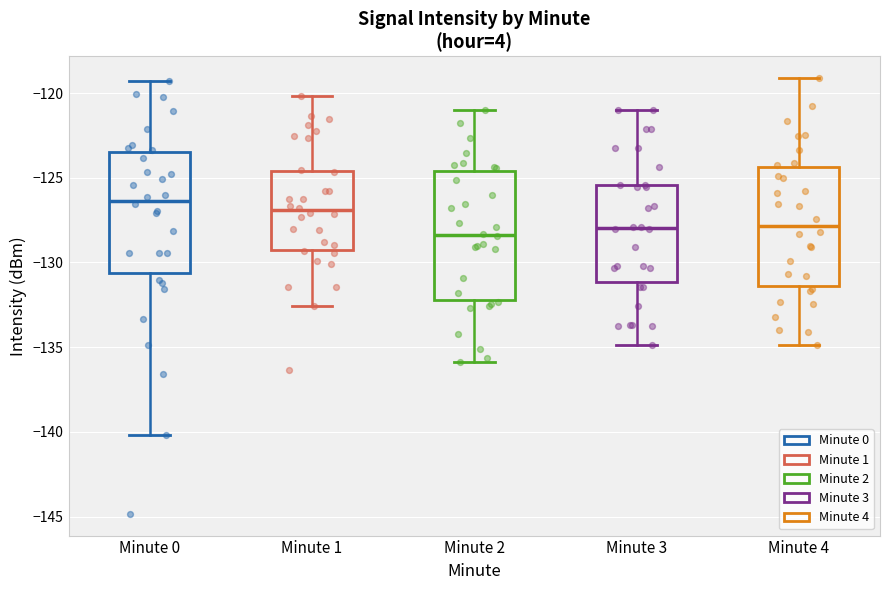

Reading left to right, transcribe this box plot: for each box, give where its median line is, the range the box spans, and where its two whiskers end, as read against the y-axis. The values are not printed on the chart, so give them approximately, as read against the axis.

Minute 0: median -126.5, box -130.5 to -123.5, whiskers -140.0 to -119.5
Minute 1: median -127.0, box -129.0 to -124.5, whiskers -132.5 to -120.0
Minute 2: median -128.5, box -132.0 to -124.5, whiskers -136.0 to -121.0
Minute 3: median -128.0, box -131.0 to -125.5, whiskers -135.0 to -121.0
Minute 4: median -128.0, box -131.5 to -124.5, whiskers -135.0 to -119.0